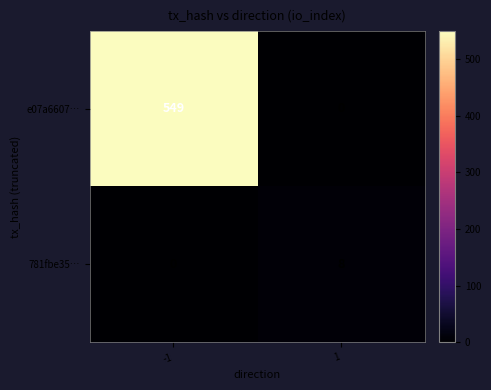

What is the maximum value for e07a6607…?

549